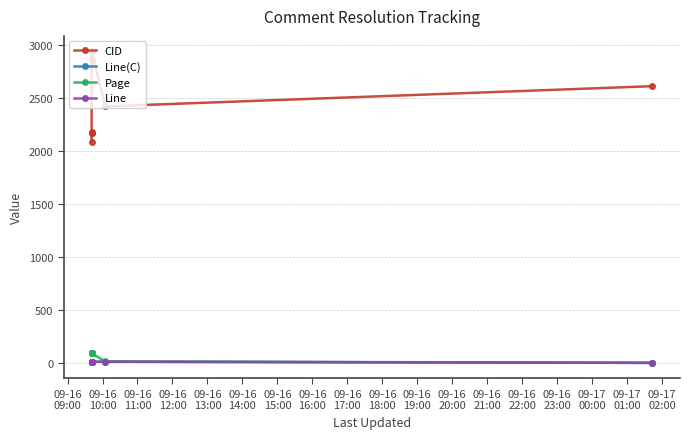

How many lines are shown in the chart?

4